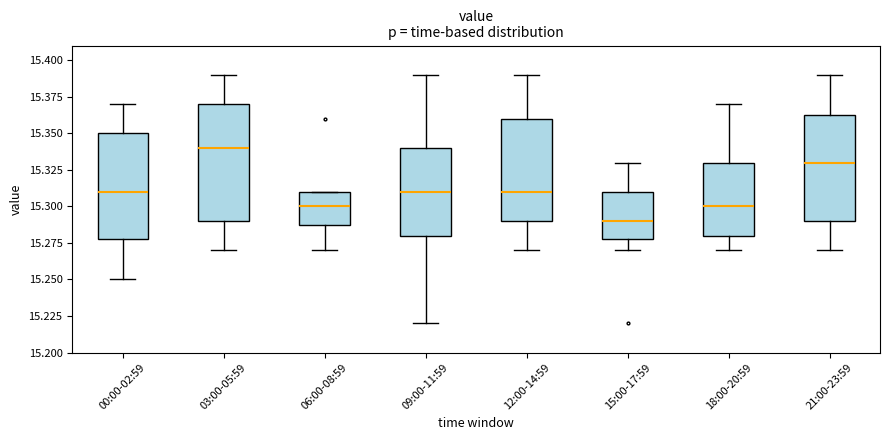

Reading left to right, read every box against the y-axis: the position of its median line, the range the box covers, and the ends of its whiskers. The values are not printed on the chart, so give them approximately, as read against the axis.

00:00-02:59: median 15.310, box 15.280 to 15.350, whiskers 15.250 to 15.370
03:00-05:59: median 15.340, box 15.290 to 15.370, whiskers 15.270 to 15.390
06:00-08:59: median 15.300, box 15.290 to 15.310, whiskers 15.270 to 15.310
09:00-11:59: median 15.310, box 15.280 to 15.340, whiskers 15.220 to 15.390
12:00-14:59: median 15.310, box 15.290 to 15.360, whiskers 15.270 to 15.390
15:00-17:59: median 15.290, box 15.280 to 15.310, whiskers 15.270 to 15.330
18:00-20:59: median 15.300, box 15.280 to 15.330, whiskers 15.270 to 15.370
21:00-23:59: median 15.330, box 15.290 to 15.365, whiskers 15.270 to 15.390